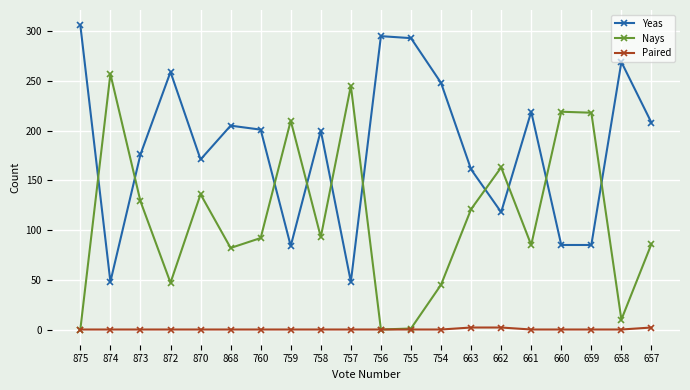

At which category does Nays reach its first local peak?

874